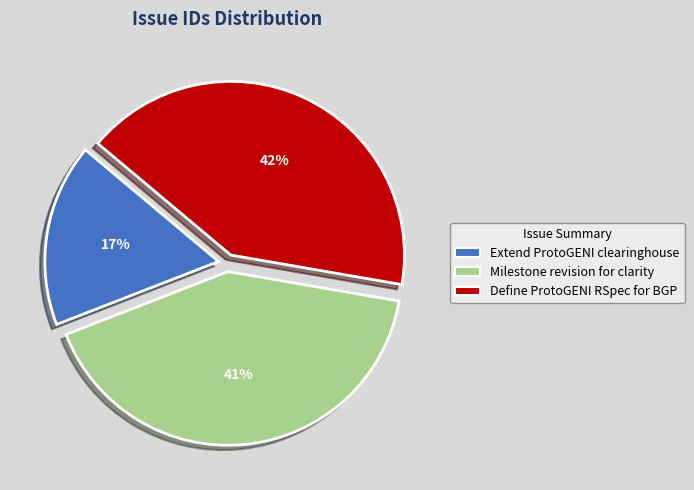

Is it true that Define ProtoGENI RSpec for BGP is 28% of the pie?

False